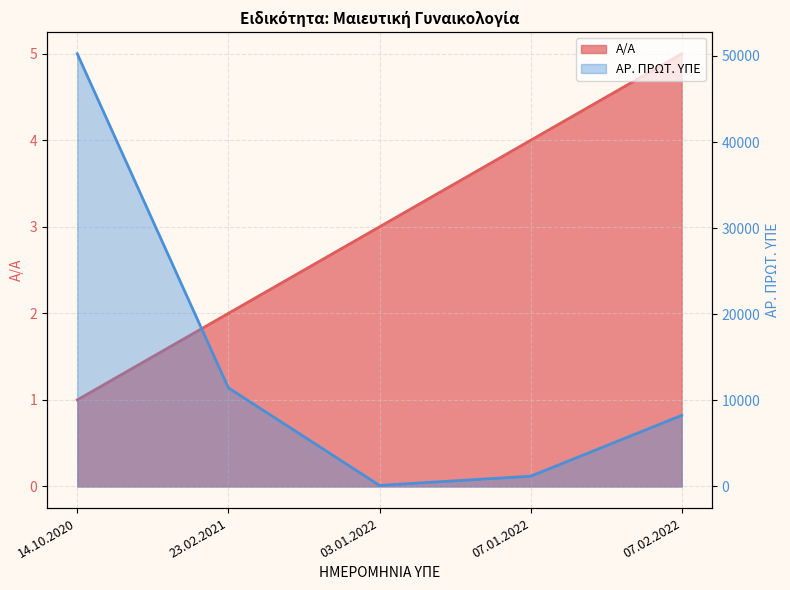

True or false: ΑΡ. ΠΡΩΤ. ΥΠΕ and Α/Α cross at least once.

False